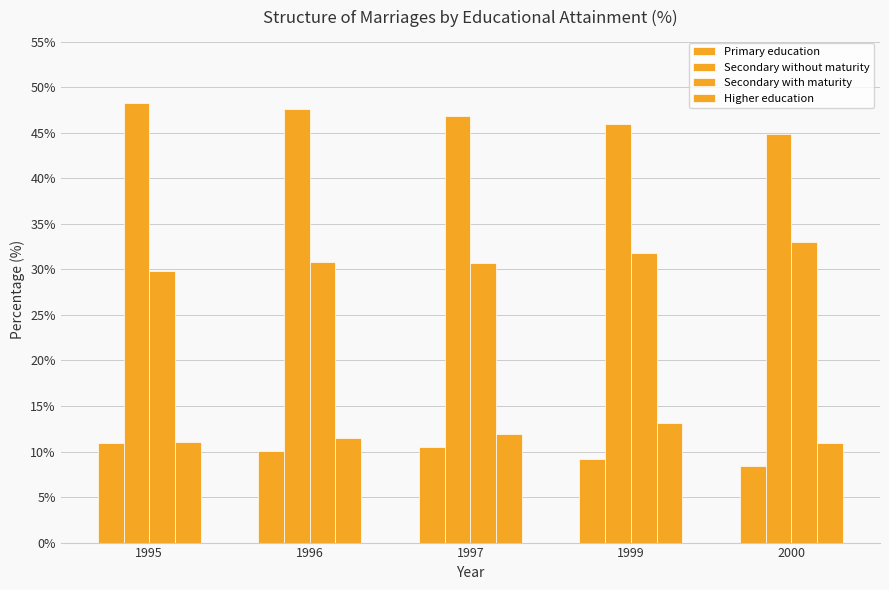

How many data points in Secondary with maturity are less than 30?

1